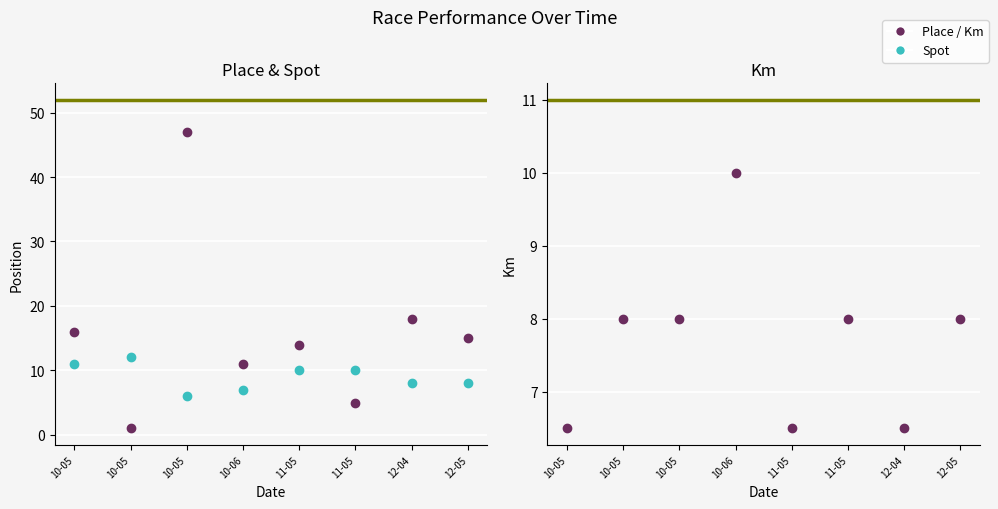

How many data points in Spot are less than 10?

4